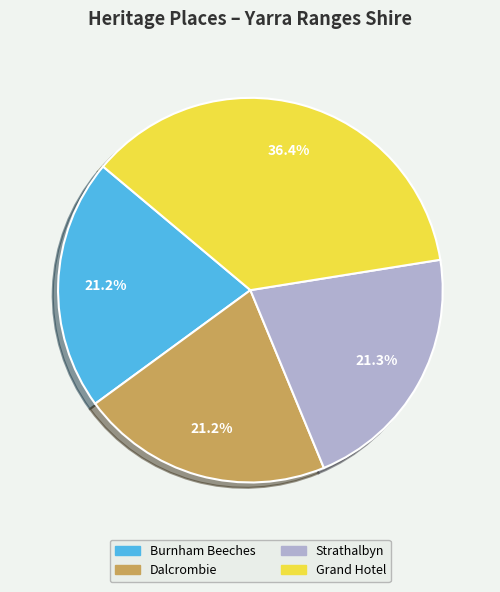

Do Grand Hotel and Strathalbyn together represent more than half of the pie?

Yes